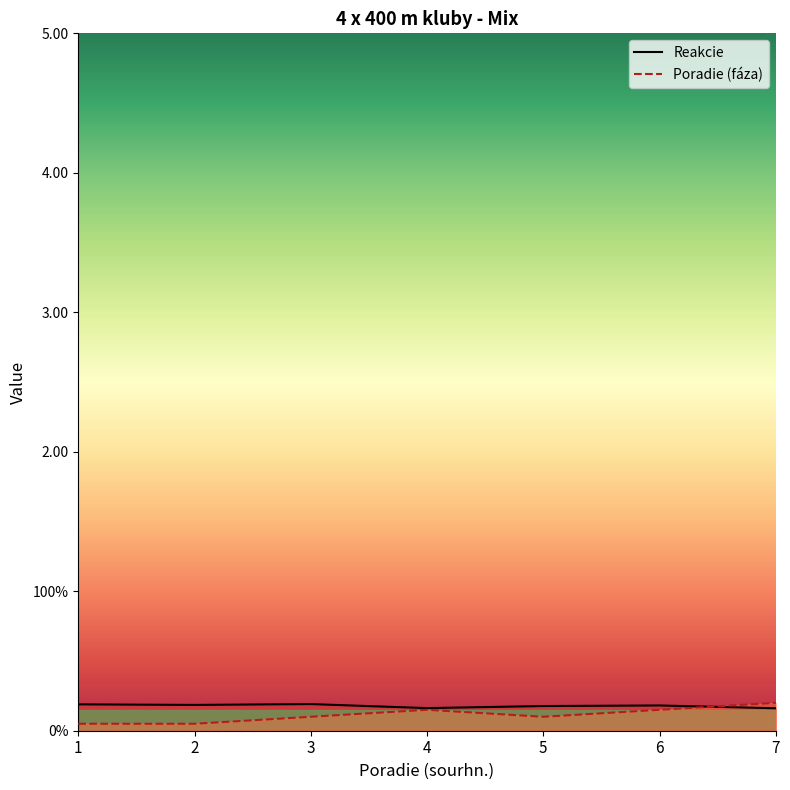

At which category is the sum across all series the highest?

7